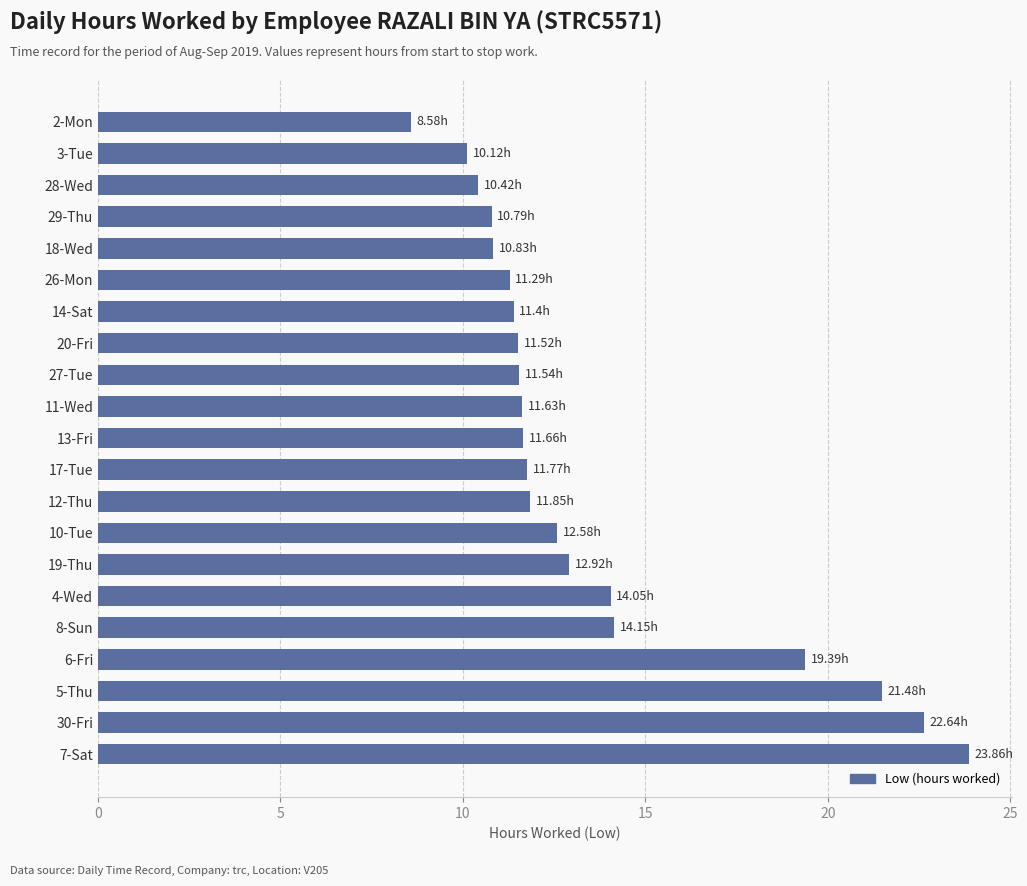

What is the ratio of the value at 4-Wed to the value at 20-Fri?

1.2